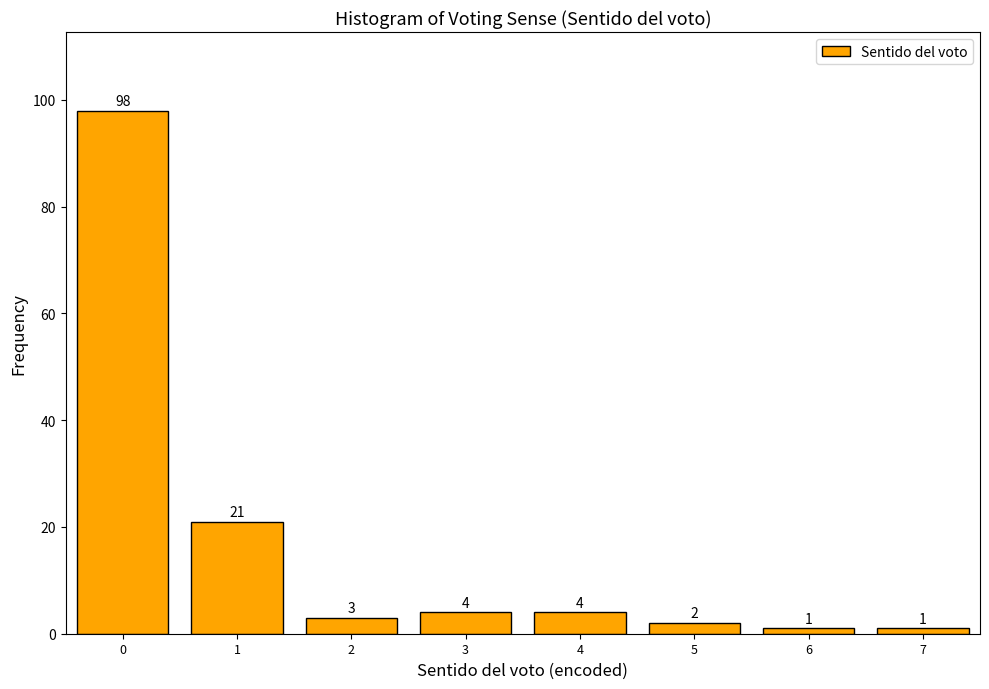

Reading left to right, list all the values displayed in this chart.

98	21	3	4	4	2	1	1